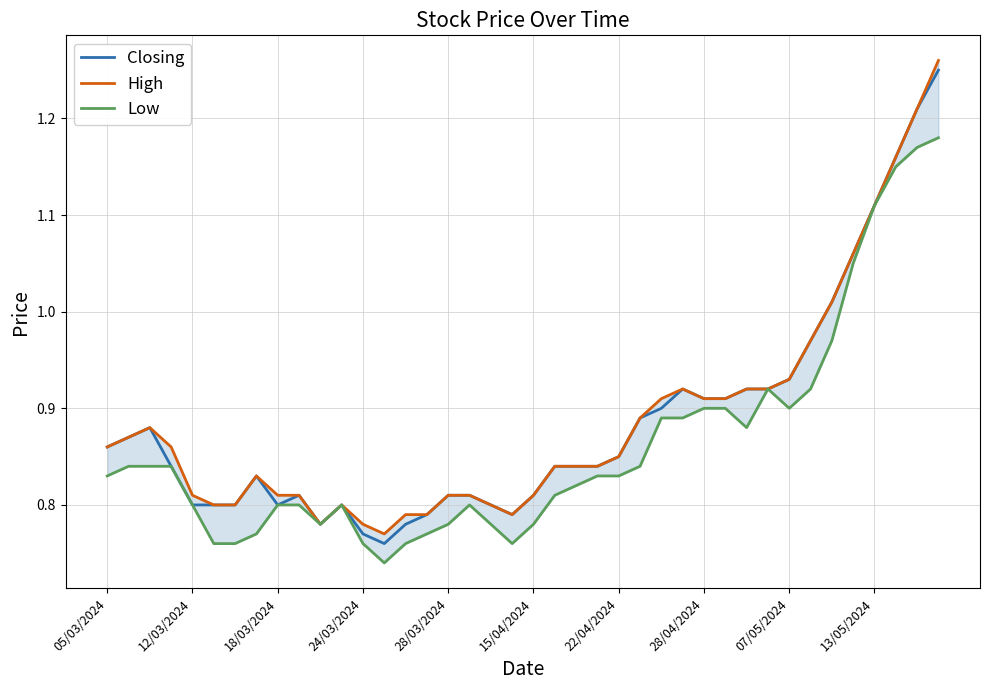

True or false: Closing has a value of 0.3 at 13/05/2024.

False